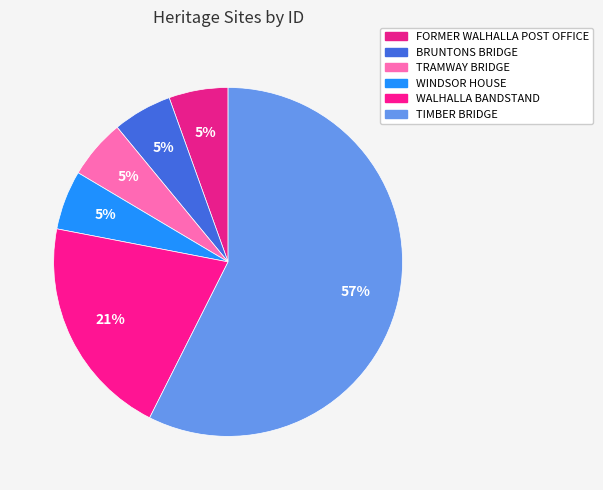

Which slice is the smallest?

FORMER WALHALLA POST OFFICE